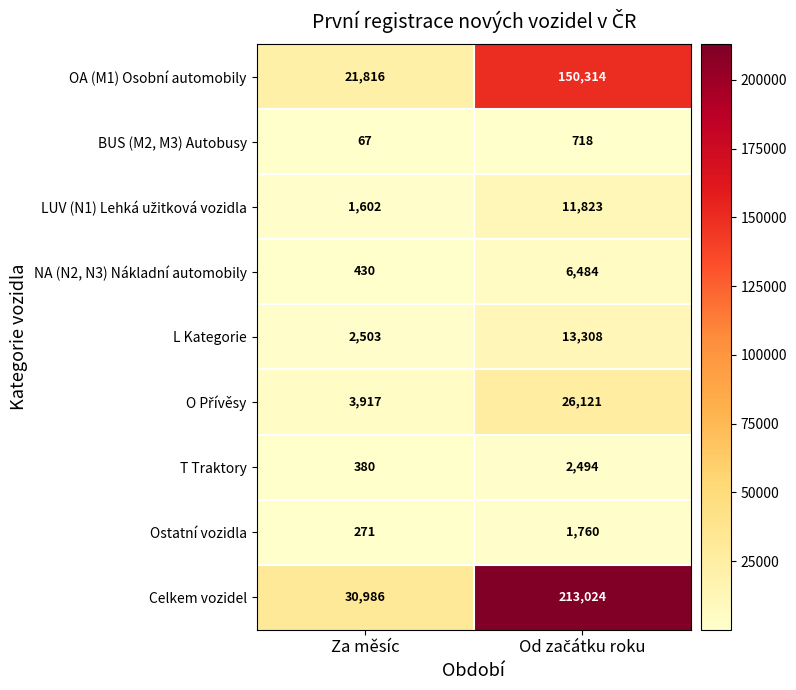

Where is OA (M1) Osobní automobily nearest to the value 86065?

Za měsíc